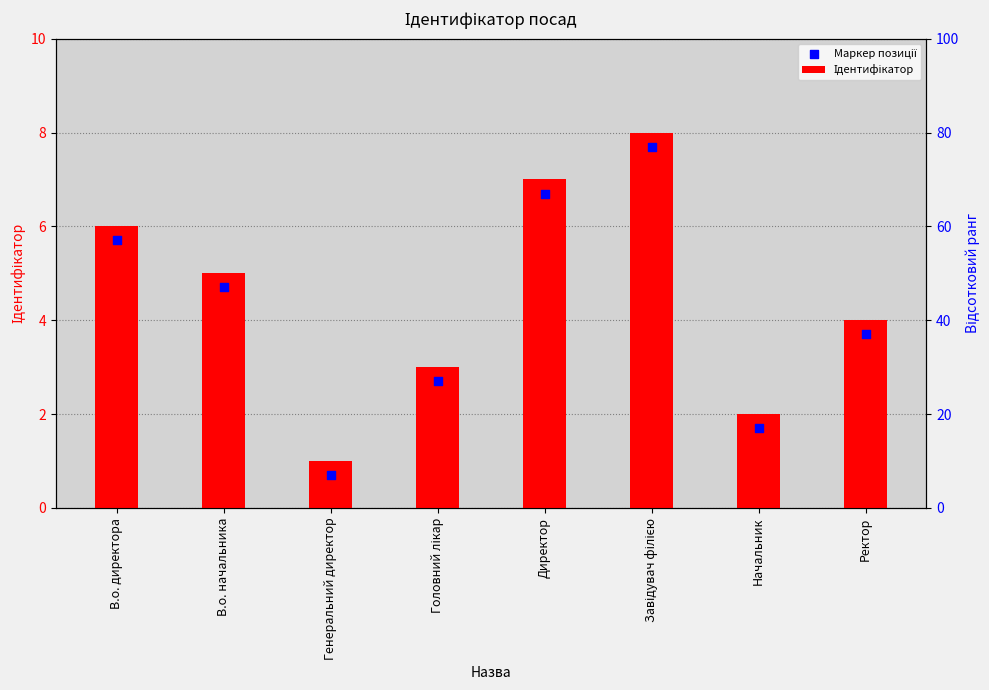

At which category is the sum across all series the highest?

Завідувач філією